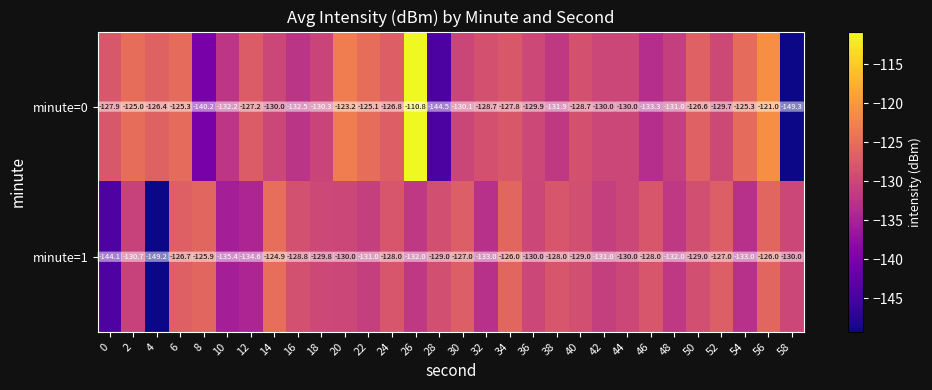

Is it true that minute=1 equals -128.0 at 38?

True